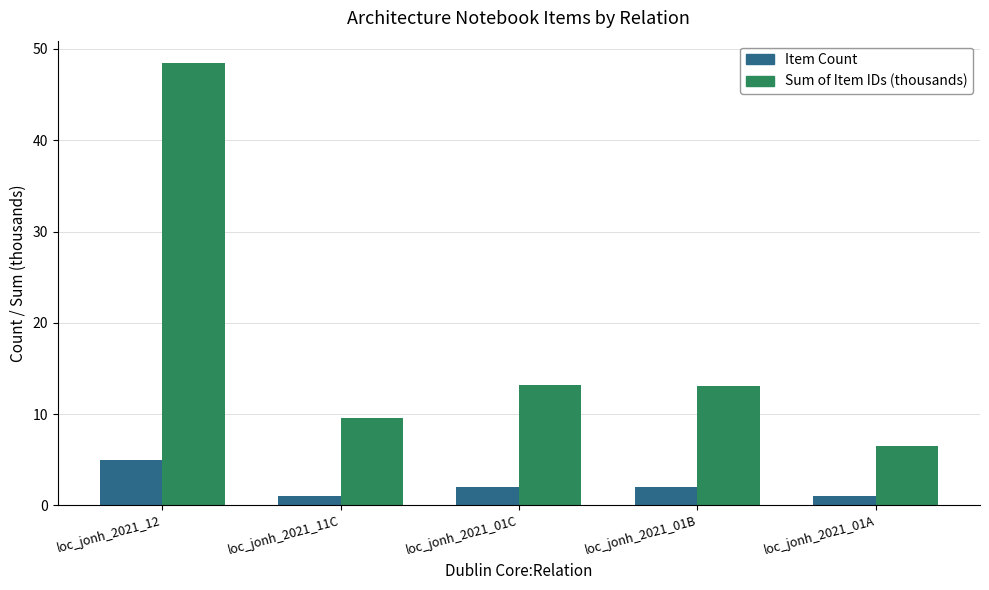

Reading left to right, extract all data points from this chart.

Item Count: 5.0	1.0	2.0	2.0	1.0
Sum of Item IDs (thousands): 48.5	9.6	13.1	13.1	6.5